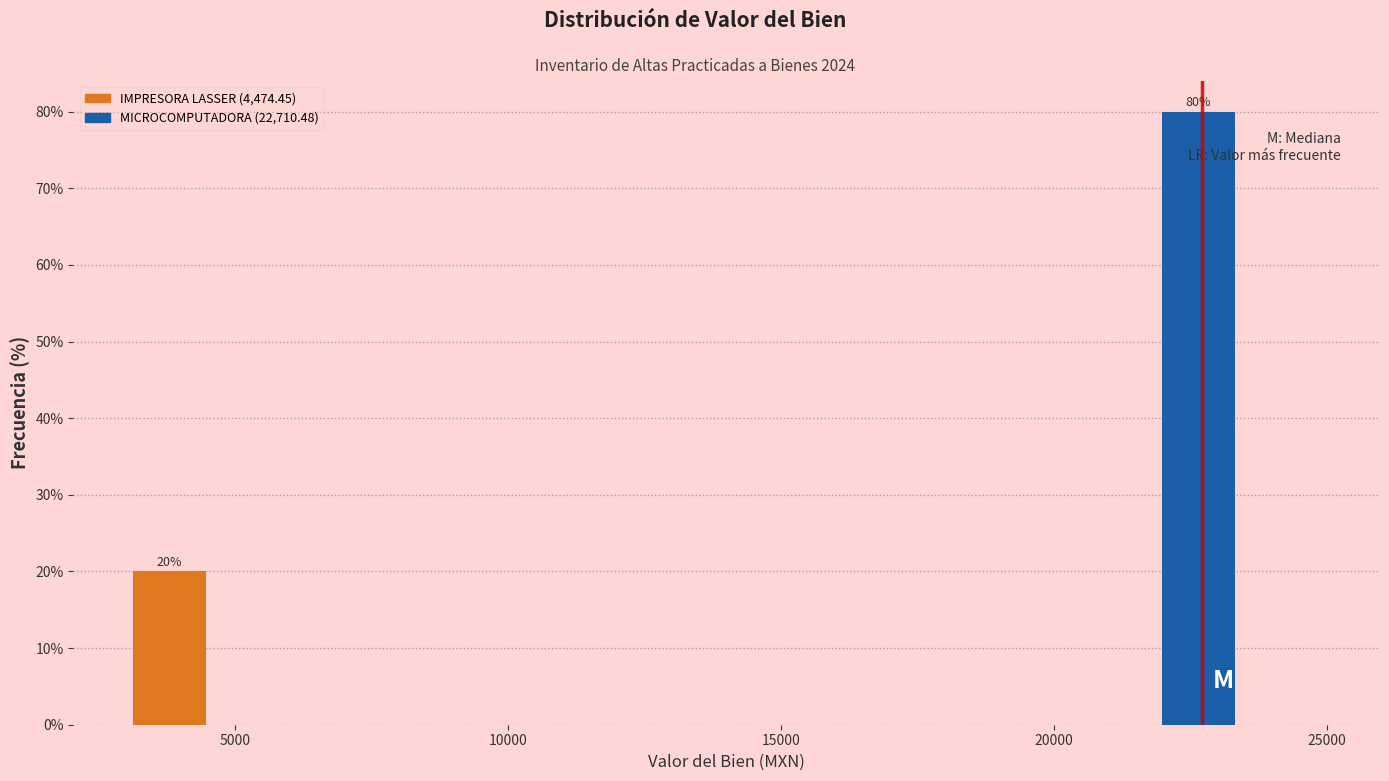

Read against the x-axis, roughly where is the centre of the tallest bar?

22500